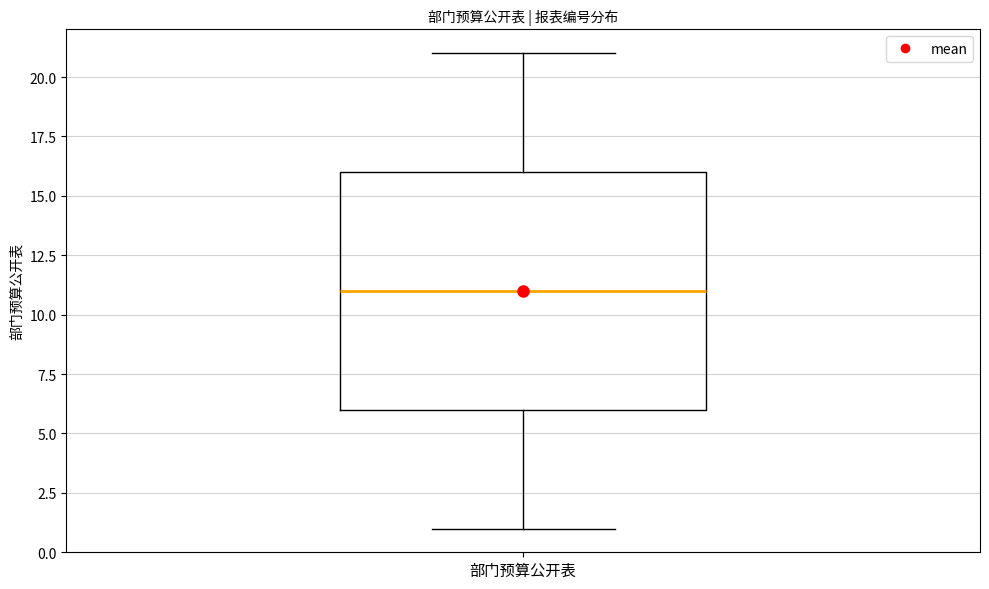

Where does the upper whisker of the box for 部门预算公开表 end on the y-axis? The values are not printed on the chart, so give them approximately, as read against the axis.

21